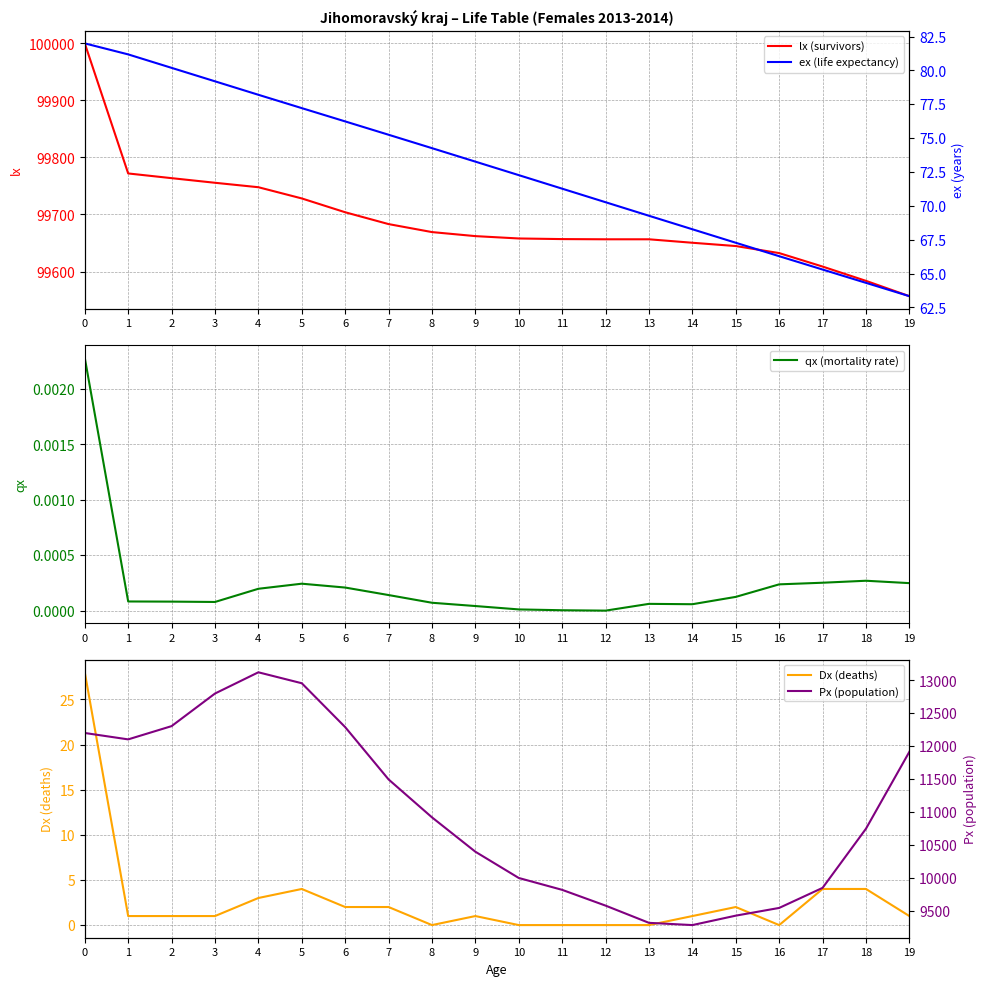

At how many categories does at least one series exceed 92412?

20